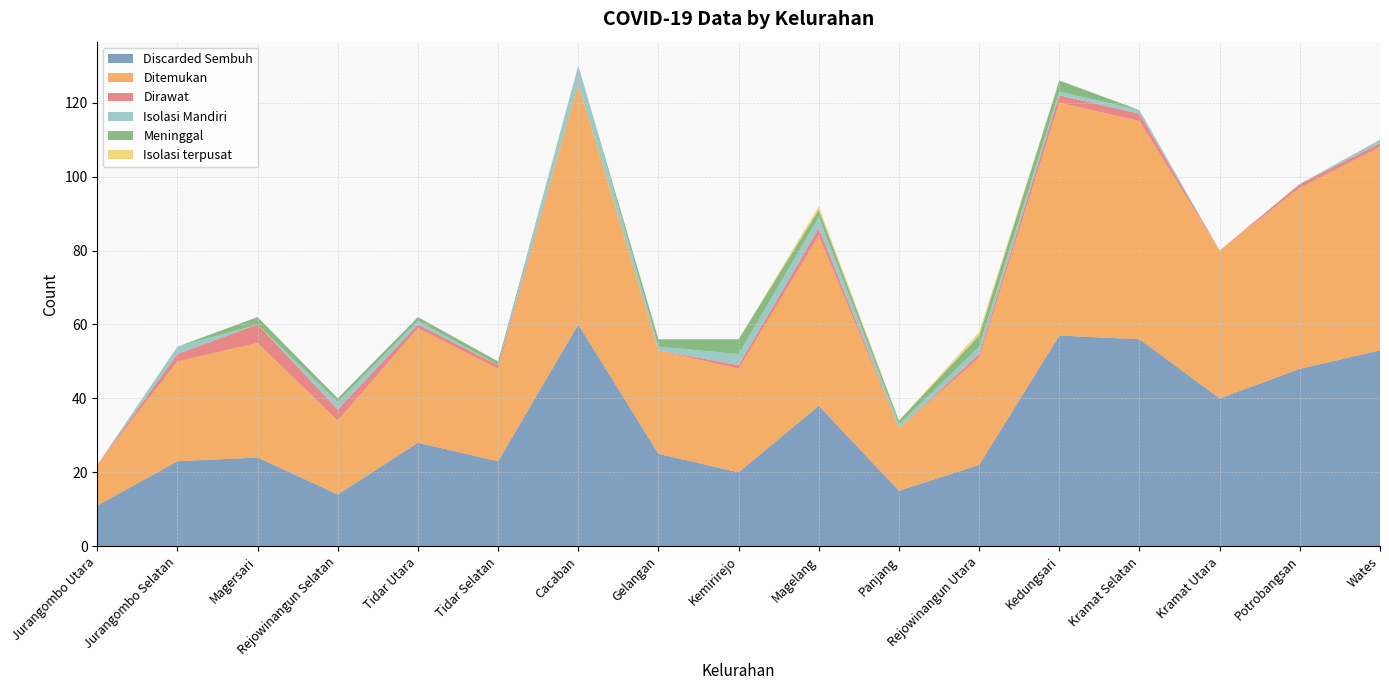

Reading left to right, list all the values displayed in this chart.

Discarded Sembuh: 11	23	24	14	28	23	60	25	20	38	15	22	57	56	40	48	53
Ditemukan: 11	27	31	20	31	25	65	28	28	46	17	29	63	59	40	49	55
Dirawat: 0	2	5	3	1	1	0	0	1	2	0	1	2	2	0	1	1
Isolasi Mandiri: 0	2	0	2	1	0	5	1	3	3	1	2	1	1	0	0	1
Meninggal: 0	0	2	1	1	1	0	2	4	2	1	3	3	0	0	0	0
Isolasi terpusat: 0	0	0	0	0	0	0	0	0	1	0	1	0	0	0	0	0